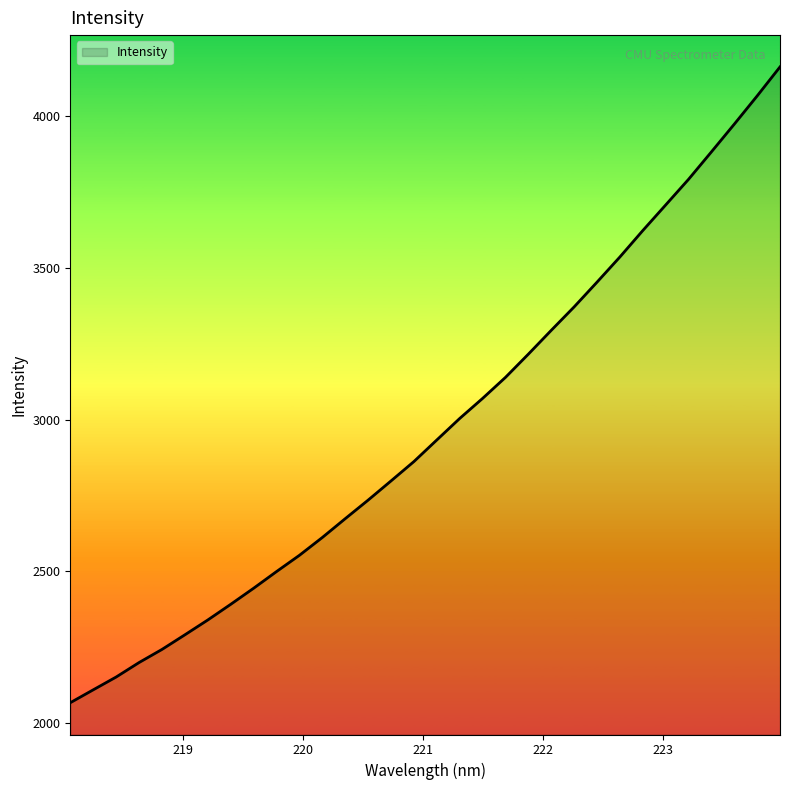

What is the greatest value displayed?

4163.0